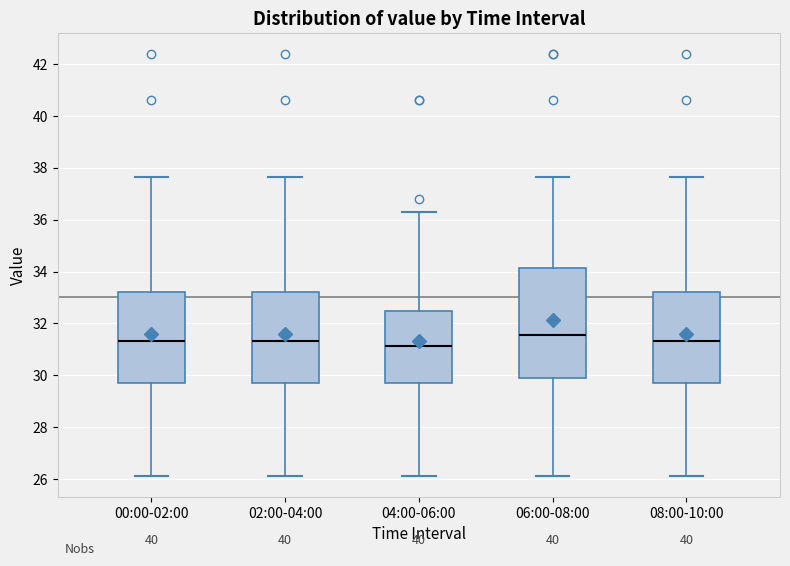

Where is the lower edge of the box for 08:00-10:00 on the y-axis? The values are not printed on the chart, so give them approximately, as read against the axis.

29.6